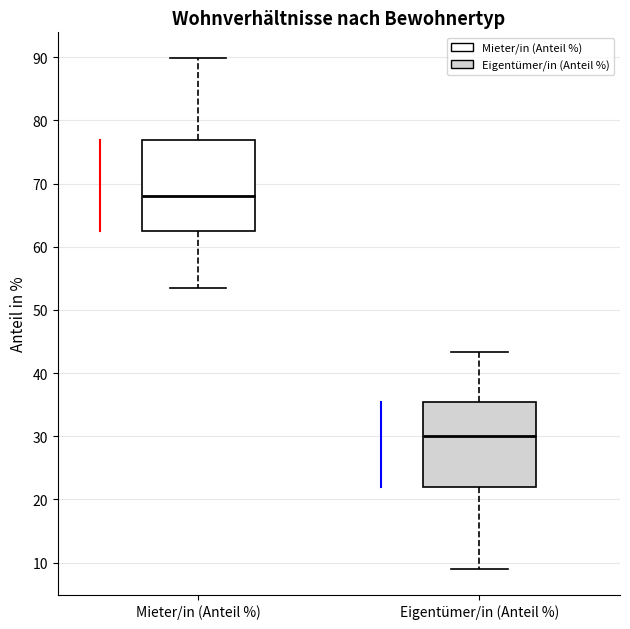

Which box has the highest median line?

Mieter/in (Anteil %)